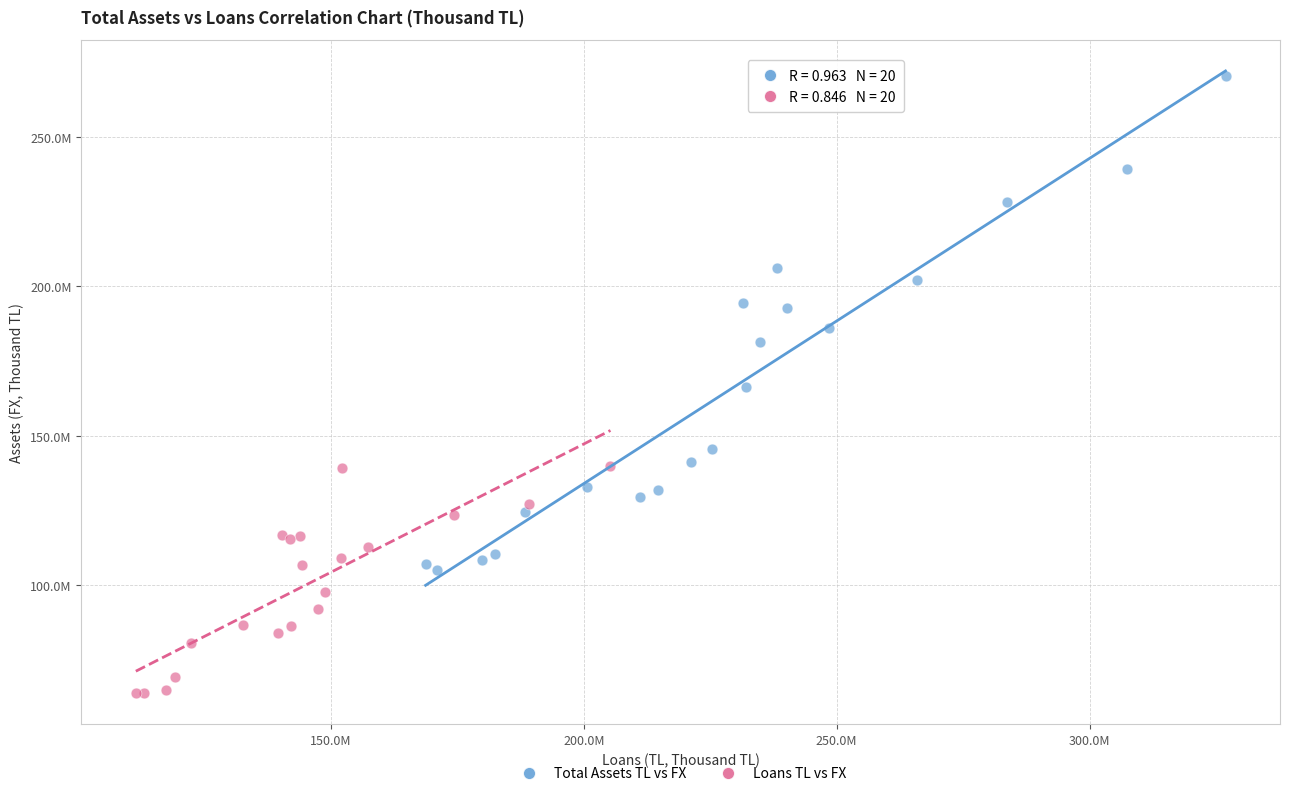

What are all the series names shown in the legend?

Total Assets TL vs FX, Loans TL vs FX